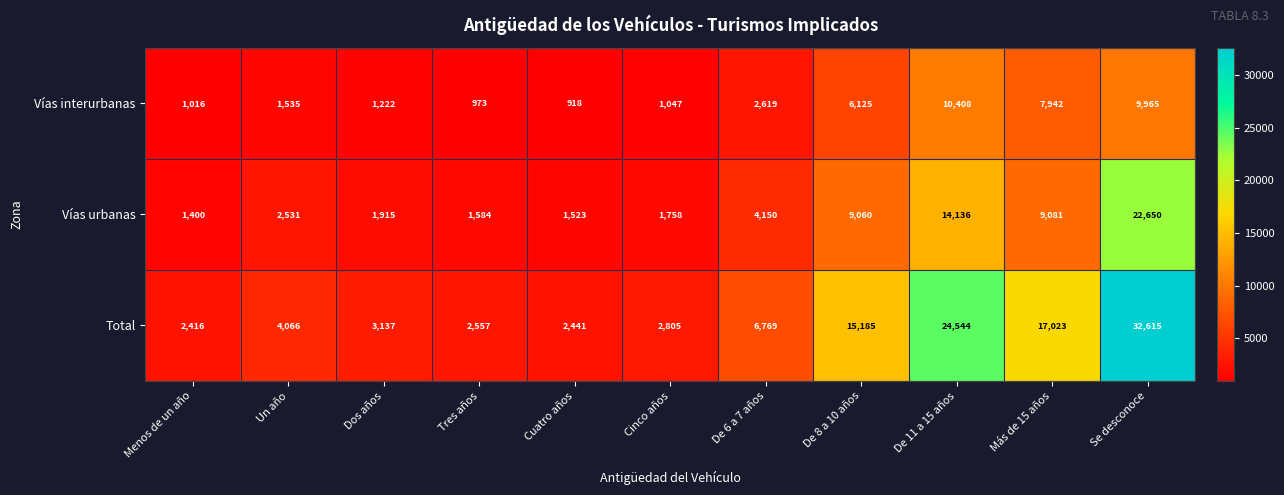

Rank the series at De 8 a 10 años from lowest to highest value.

Vías interurbanas, Vías urbanas, Total